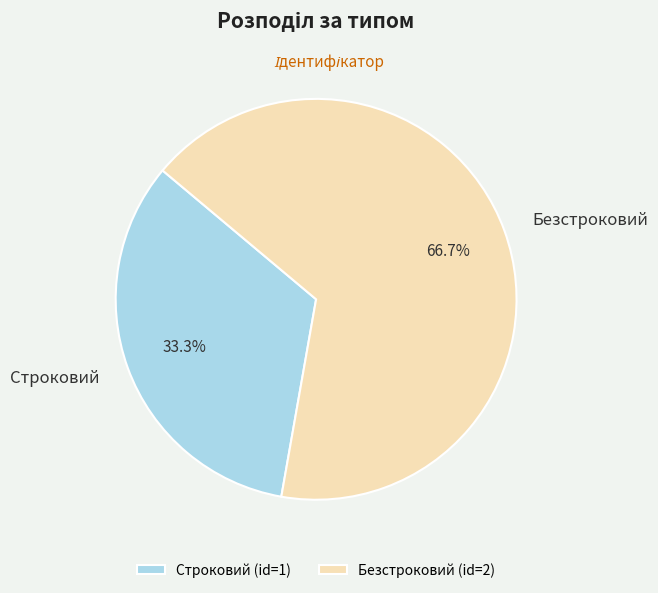

Is there any slice that represents more than half of the pie?

Yes